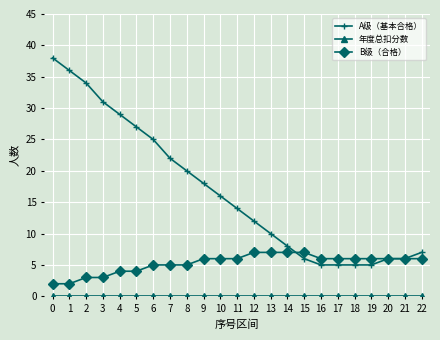

Count the B级（合格） values in the range 4 to 6.

15